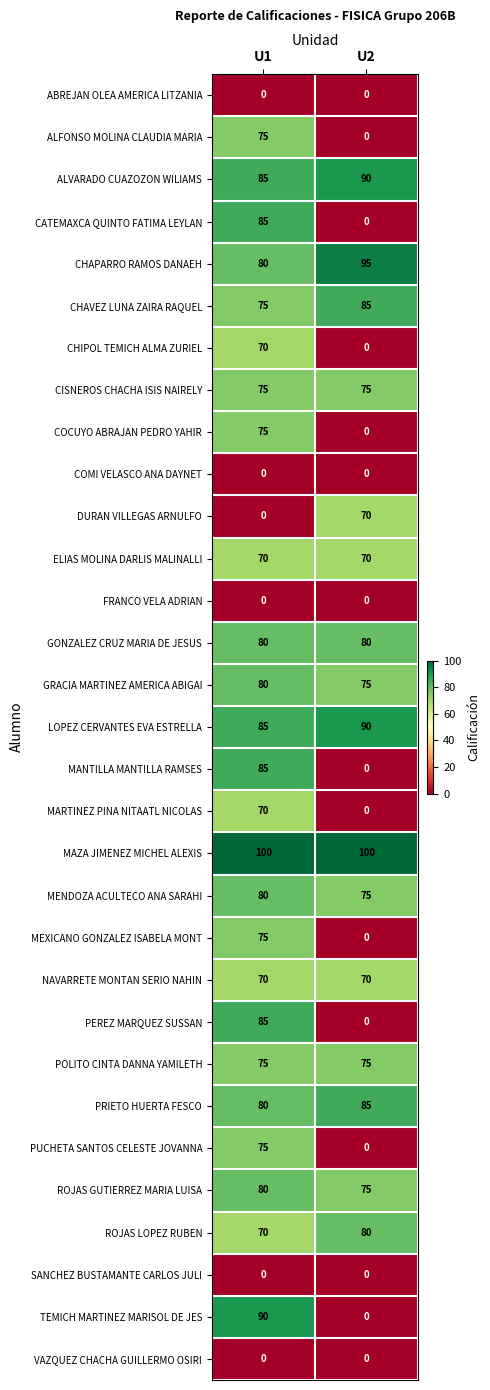

What is the difference between the highest and lowest values at U1?

100